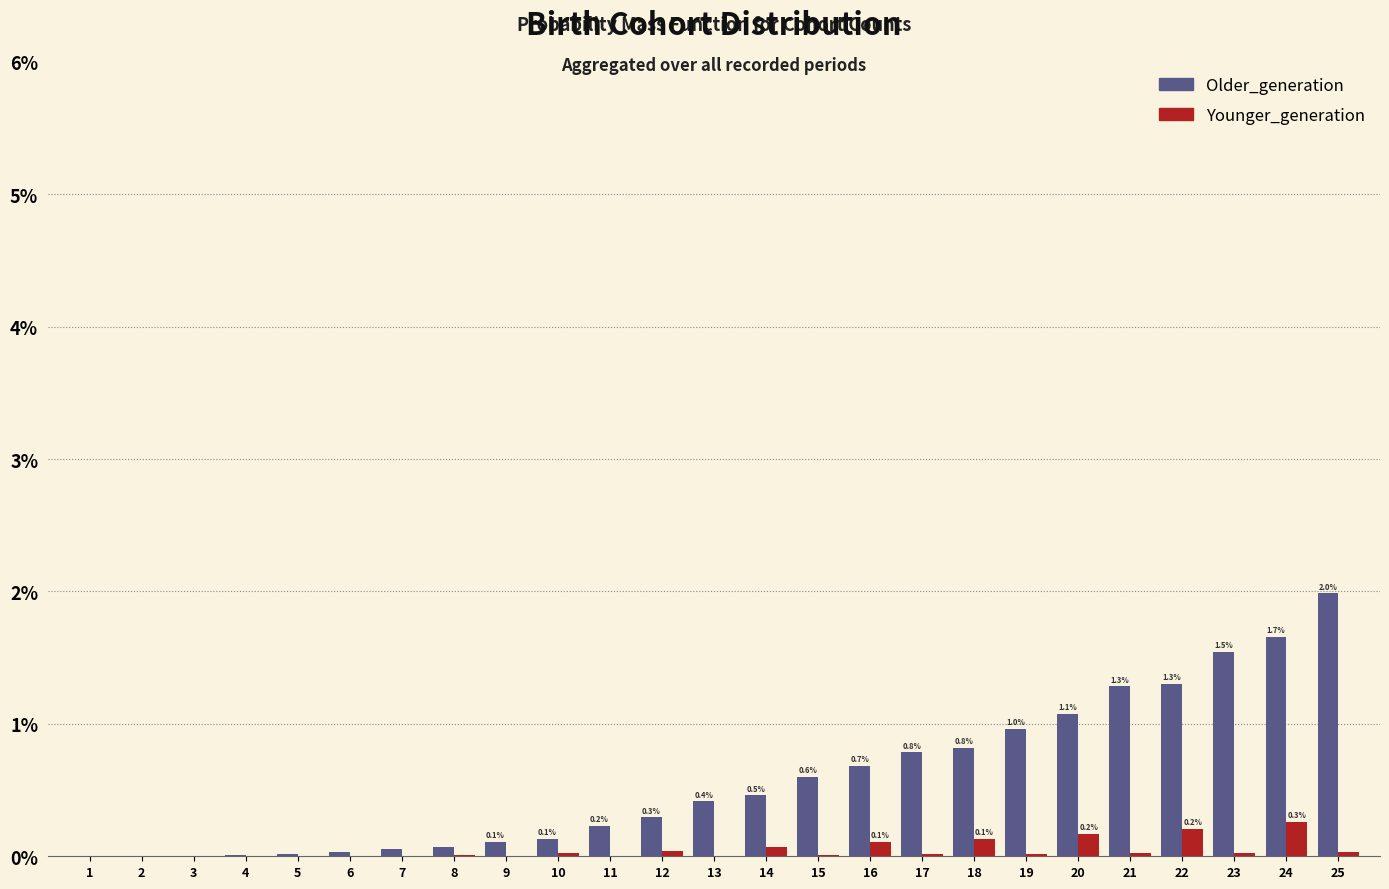

The value of Older_generation at 18 is 0.8. True or false?

True